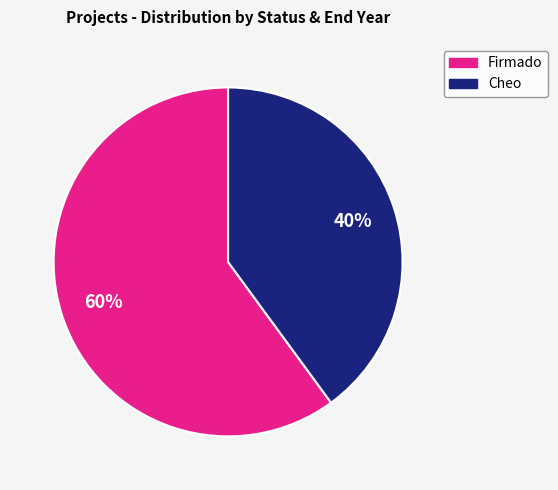

How many slices are in this pie chart?

2